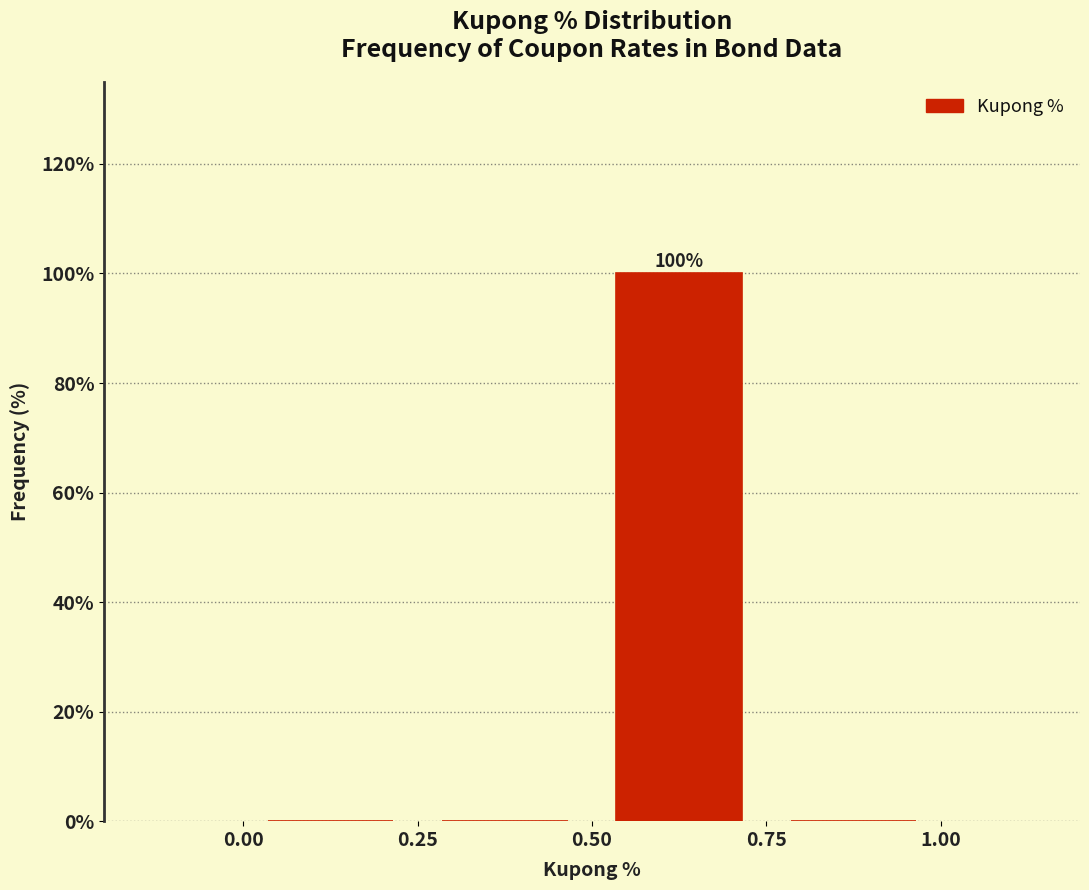

Which range on the x-axis has the tallest bar?

0.50 to 0.75